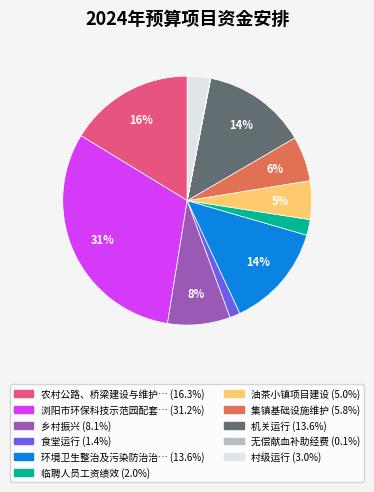

Is there any slice that represents more than half of the pie?

No